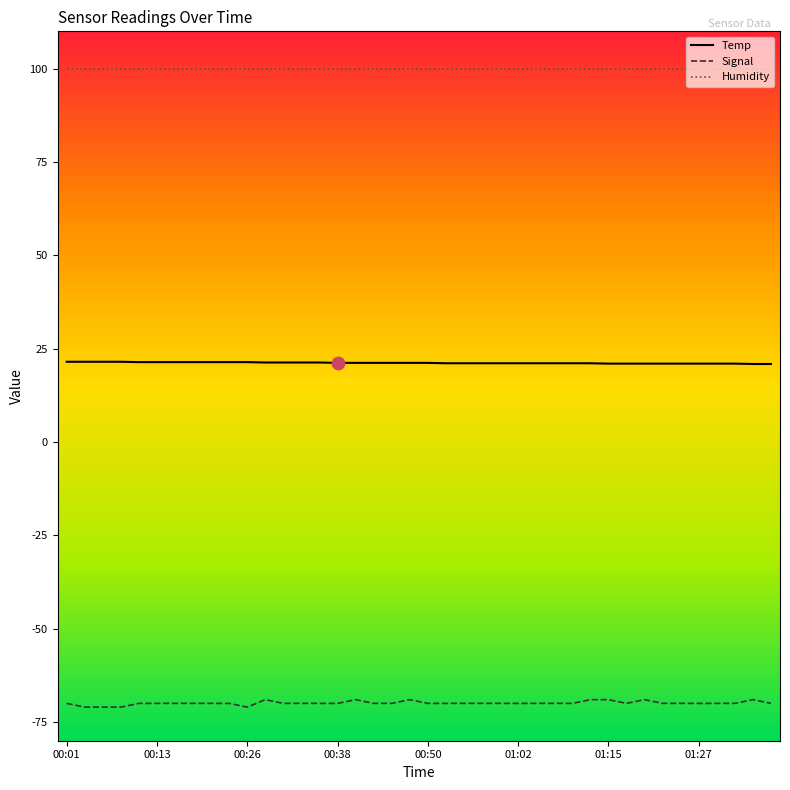

Rank the series by their maximum value, from highest to lowest.

Humidity, Temp, Signal